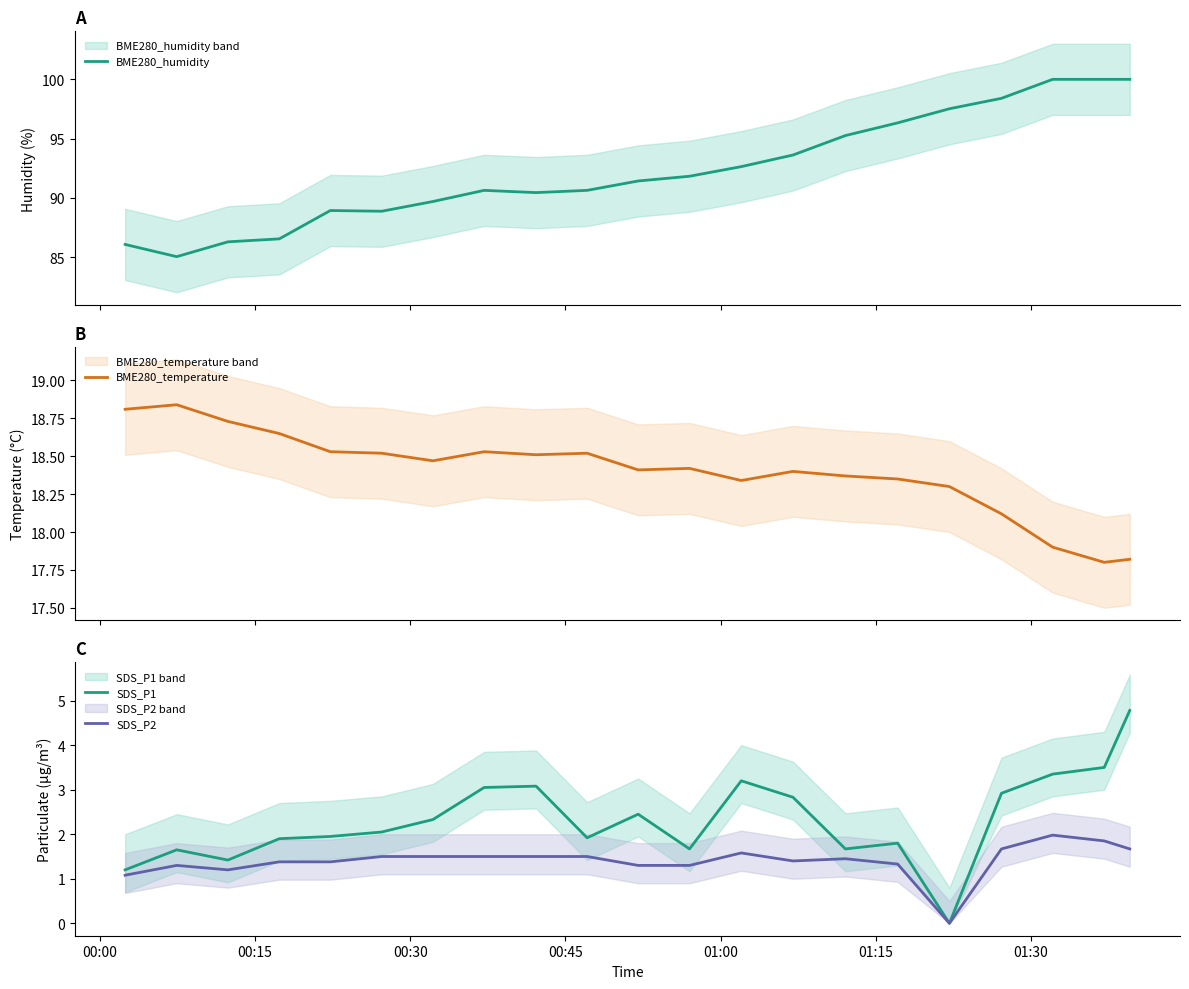

What is the highest value of the SDS_P2 series?

2.0